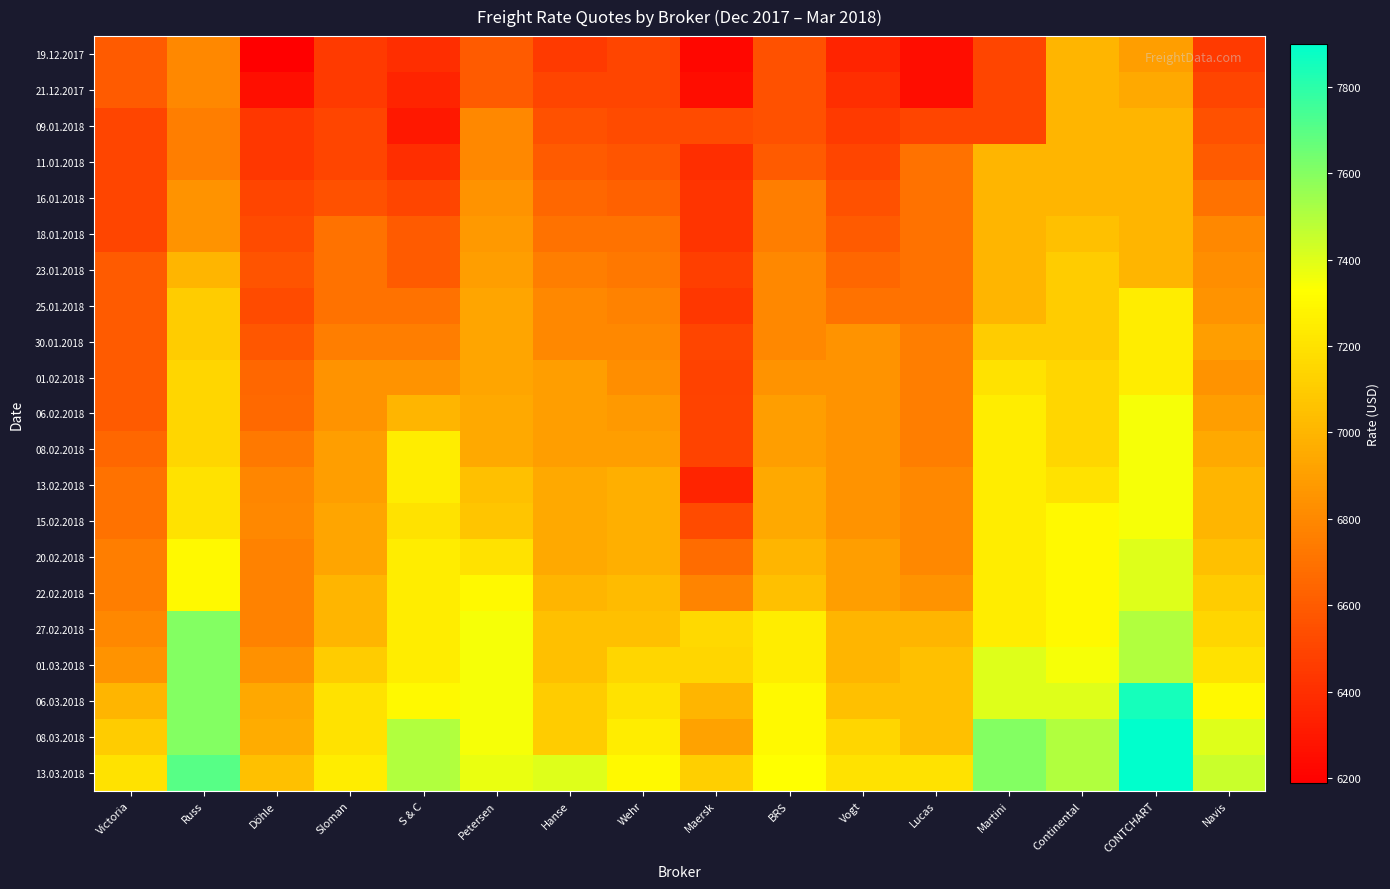

At how many categories does at least one series exceed 7810?

1